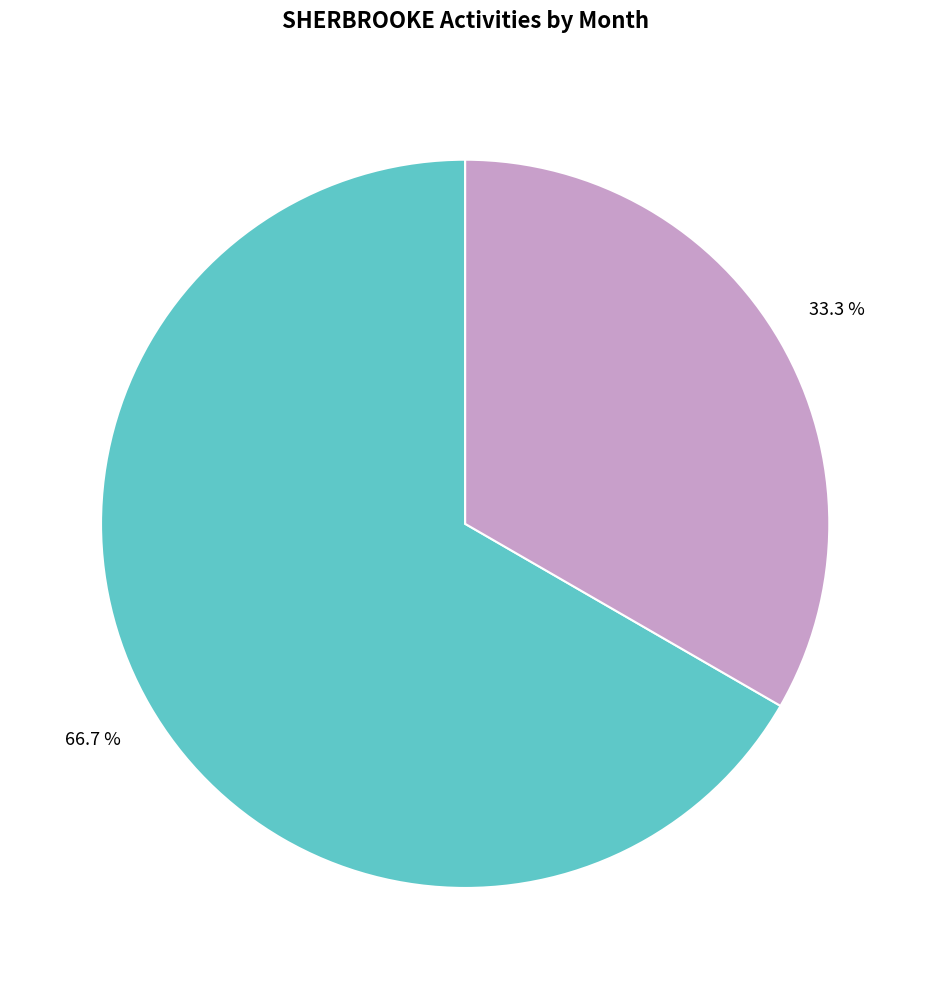

Is there a majority slice in this chart?

Yes